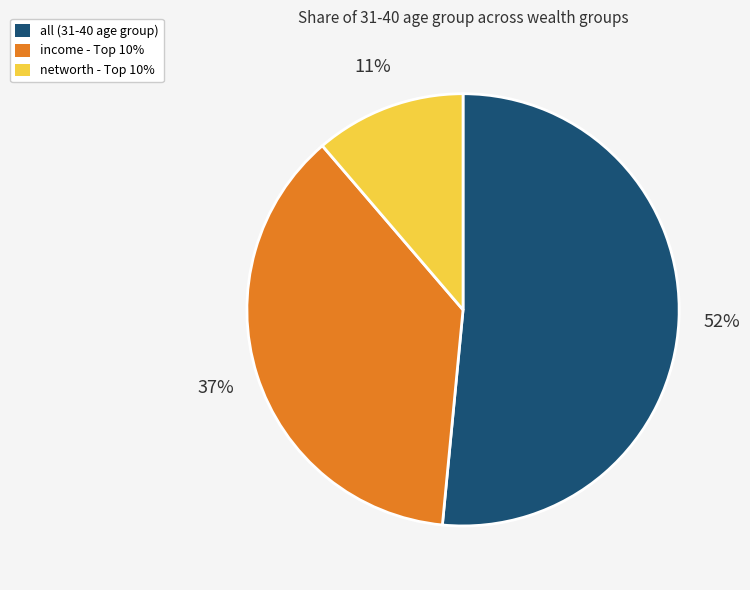

Is there any slice that represents more than half of the pie?

Yes